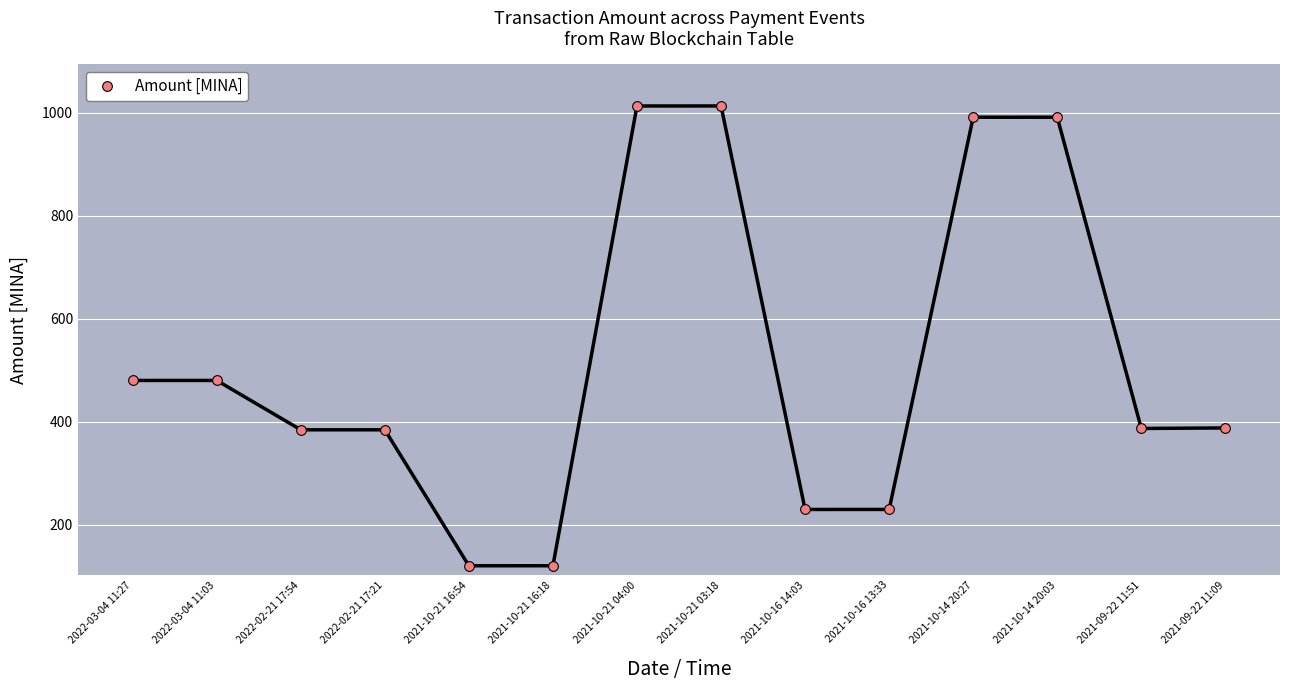

At which label does the data first exceed 387?

2022-03-04 11:27